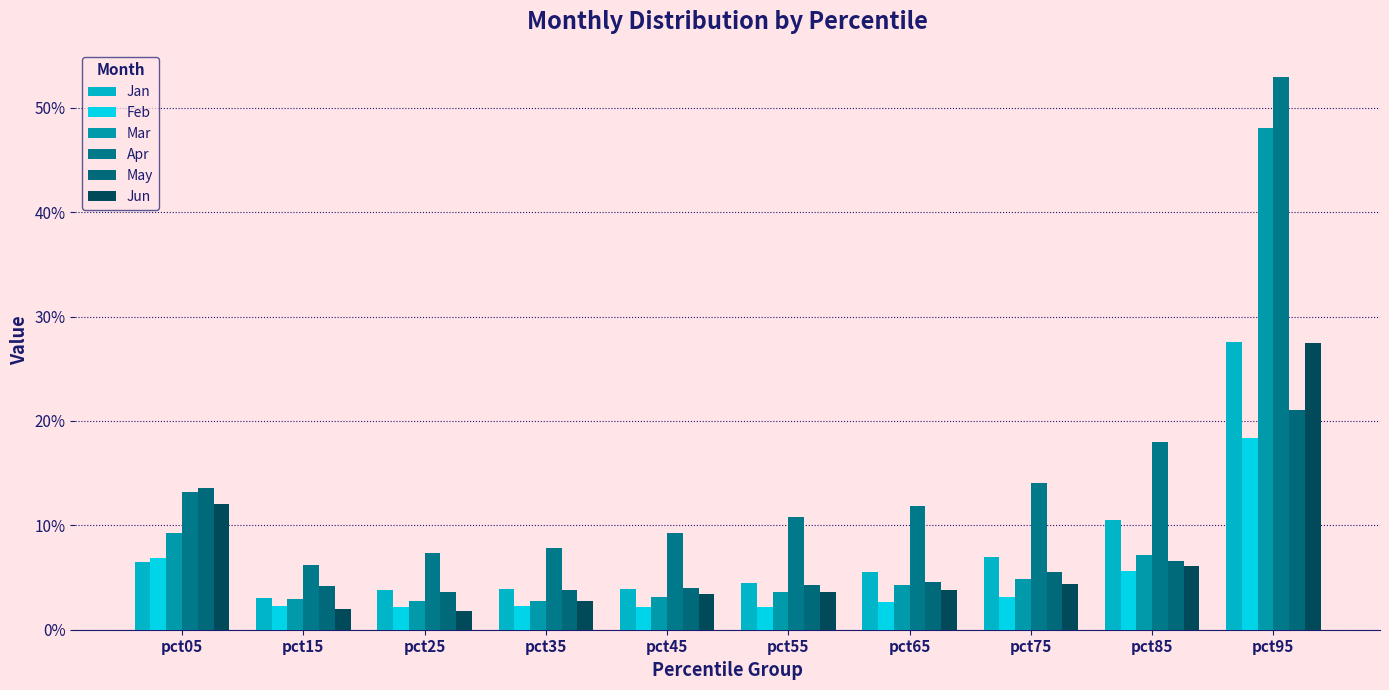

Does the chart contain any negative values?

No